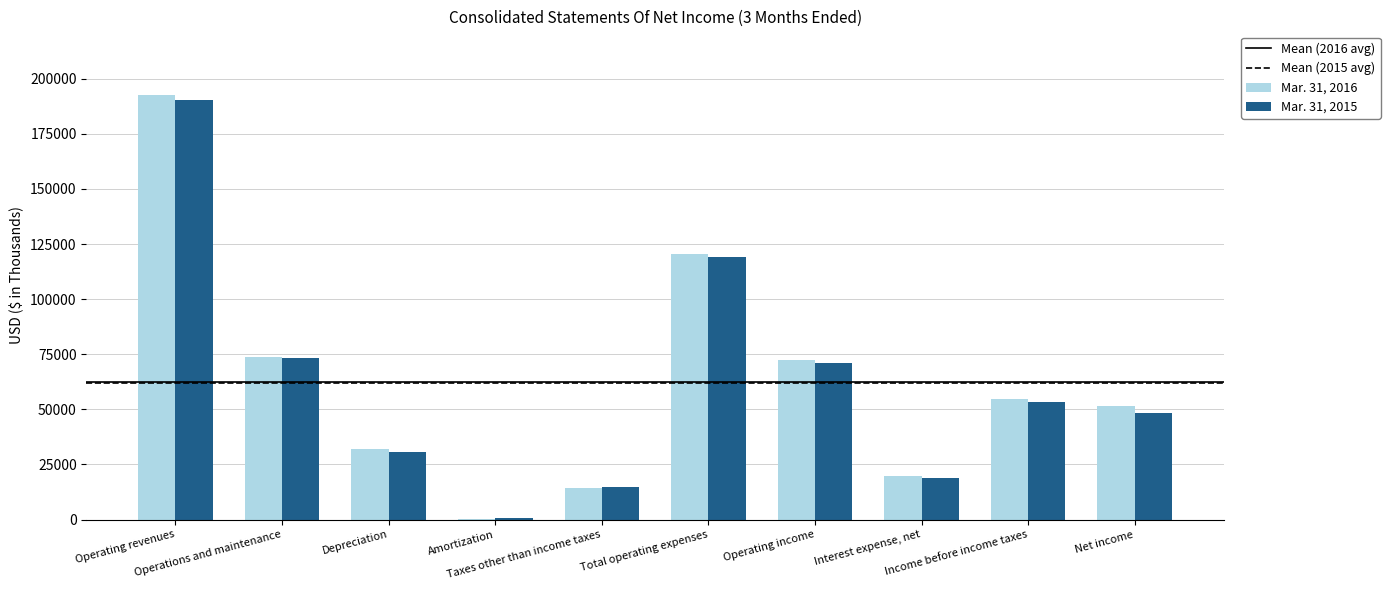

Reading right to left, transcribe all the data shown in this chart.

Mar. 31, 2016: 51737	54744	19853	72331	120276	14140	450	32145	73541	192607
Mar. 31, 2015: 48545	53139	18665	71167	119159	14621	849	30500	73189	190326